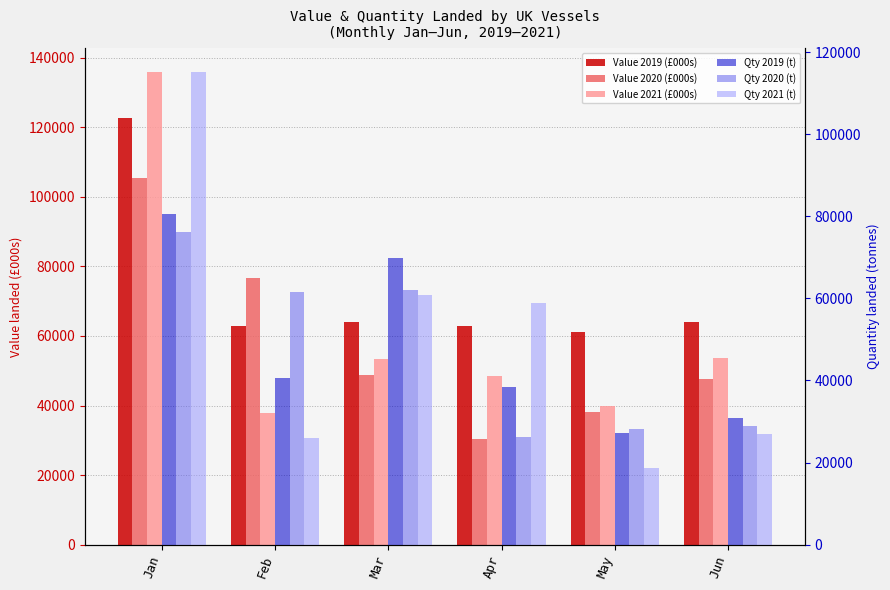

At which label does Value 2020 (£000s) reach its peak?

Jan